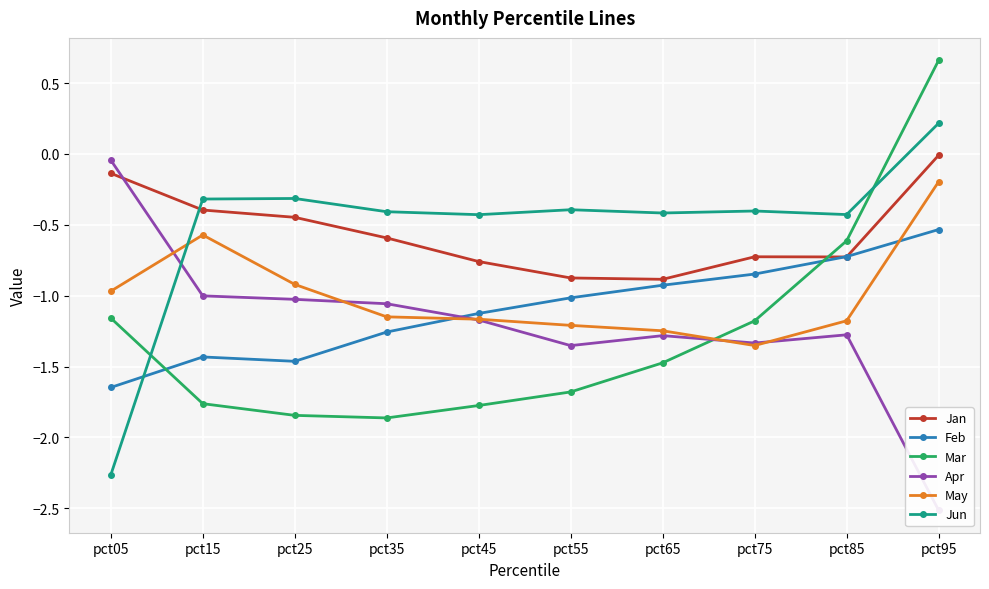

Reading left to right, list all the values displayed in this chart.

Jan: pct05=-0.1	pct15=-0.4	pct25=-0.4	pct35=-0.6	pct45=-0.8	pct55=-0.9	pct65=-0.9	pct75=-0.7	pct85=-0.7	pct95=-0.0
Feb: pct05=-1.6	pct15=-1.4	pct25=-1.5	pct35=-1.3	pct45=-1.1	pct55=-1.0	pct65=-0.9	pct75=-0.8	pct85=-0.7	pct95=-0.5
Mar: pct05=-1.2	pct15=-1.8	pct25=-1.8	pct35=-1.9	pct45=-1.8	pct55=-1.7	pct65=-1.5	pct75=-1.2	pct85=-0.6	pct95=0.7
Apr: pct05=-0.0	pct15=-1.0	pct25=-1.0	pct35=-1.1	pct45=-1.2	pct55=-1.4	pct65=-1.3	pct75=-1.3	pct85=-1.3	pct95=-2.5
May: pct05=-1.0	pct15=-0.6	pct25=-0.9	pct35=-1.1	pct45=-1.2	pct55=-1.2	pct65=-1.2	pct75=-1.4	pct85=-1.2	pct95=-0.2
Jun: pct05=-2.3	pct15=-0.3	pct25=-0.3	pct35=-0.4	pct45=-0.4	pct55=-0.4	pct65=-0.4	pct75=-0.4	pct85=-0.4	pct95=0.2